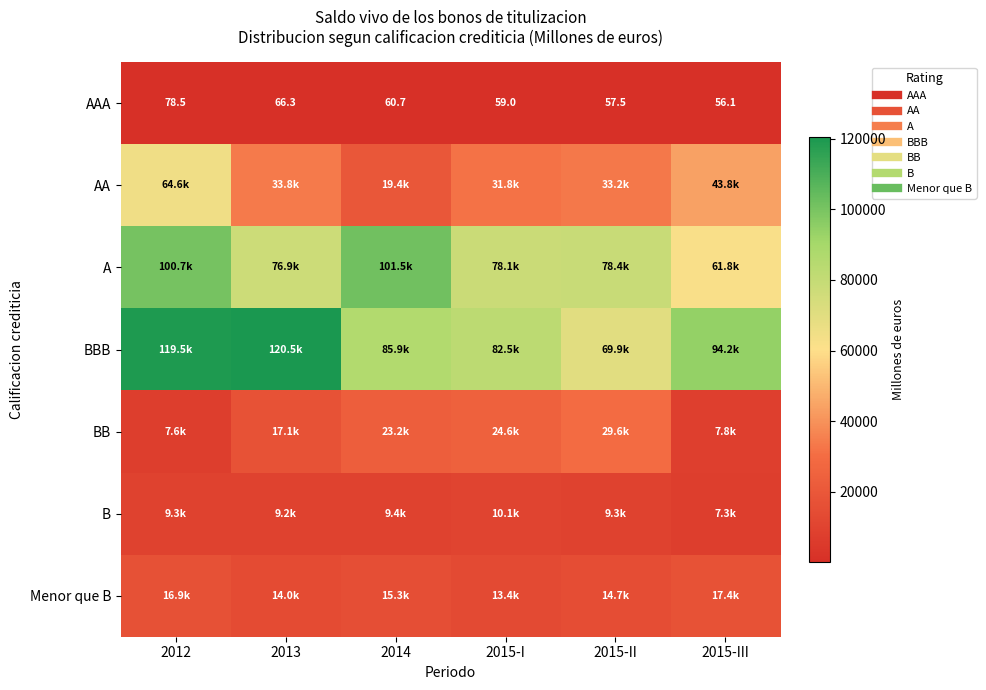

List the series in order of their peak value, lowest first.

AAA, B, Menor que B, BB, AA, A, BBB